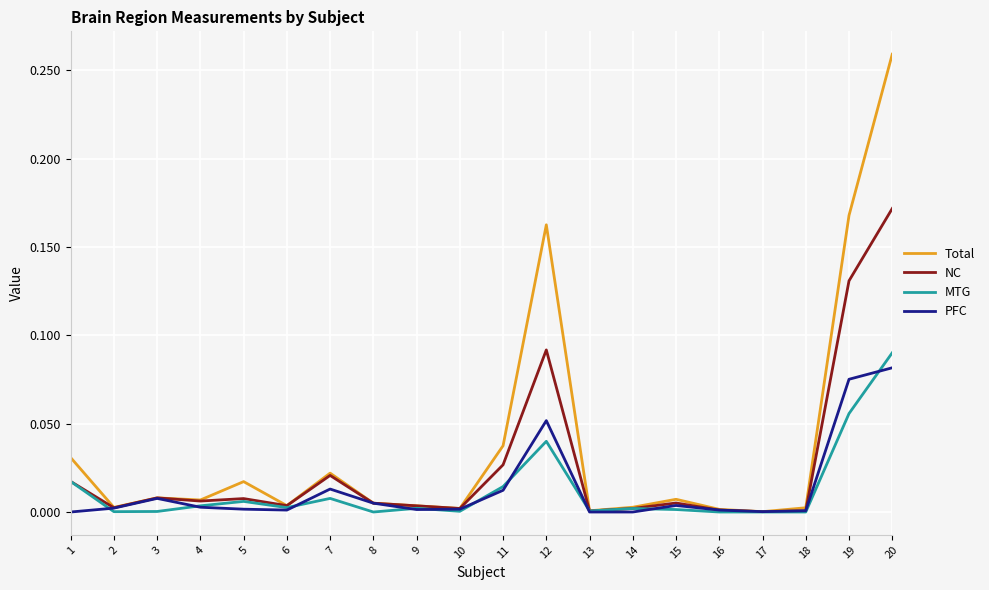

At which category does the chart reach its peak across all series?

20